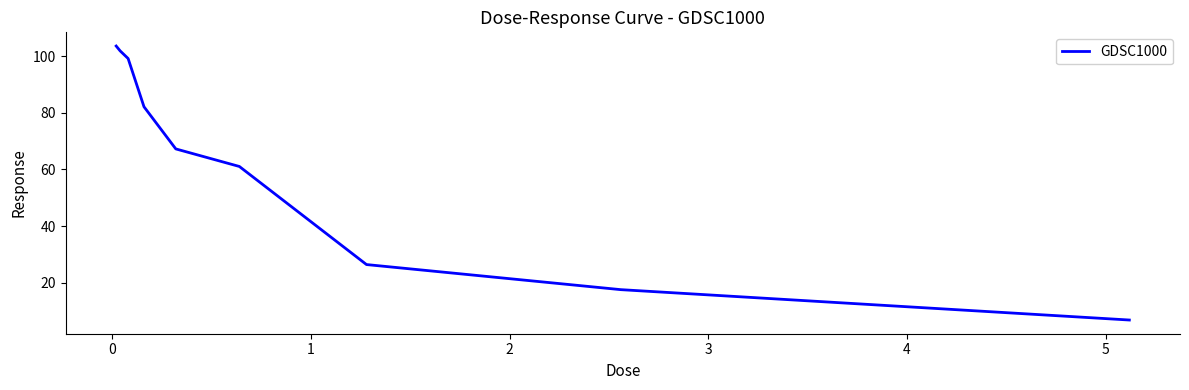

What is the maximum value shown in the chart?

103.5